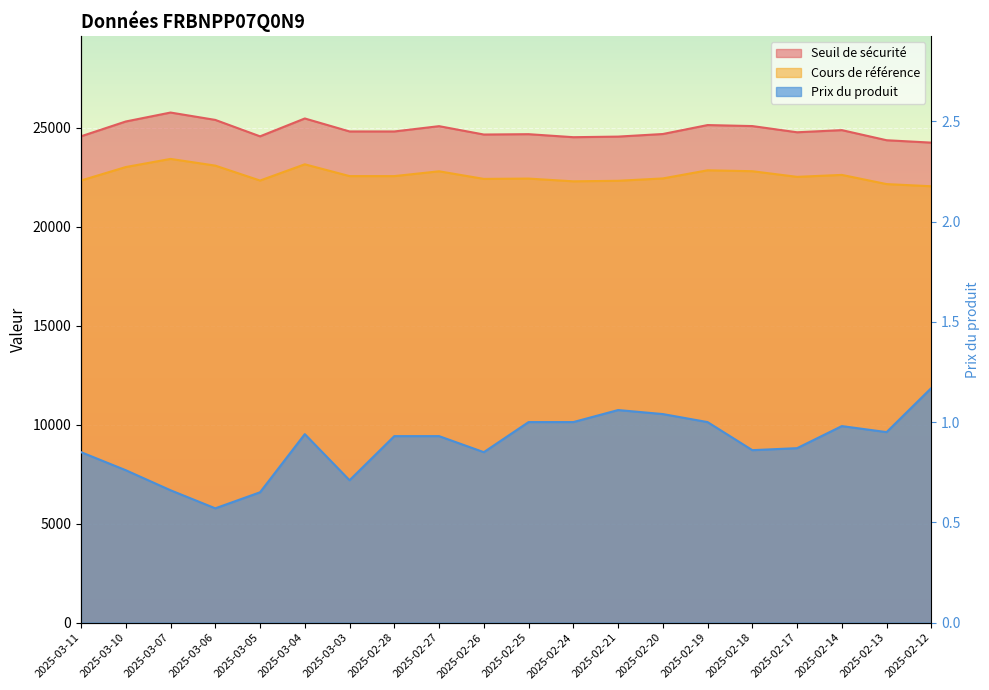

Where is Cours de référence nearest to the value 22728?

2025-02-27